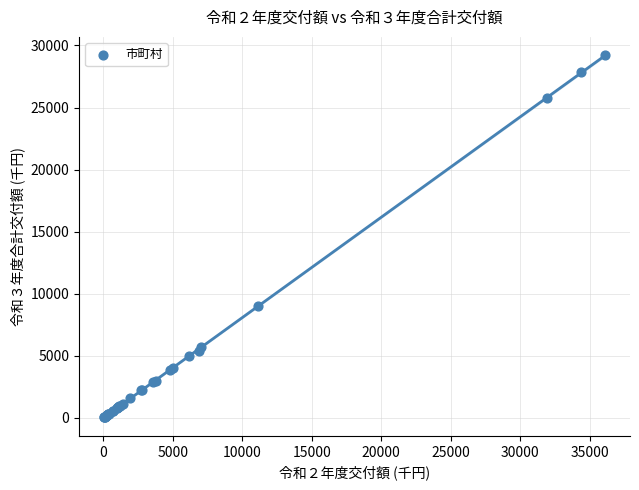

What Y value in the scatter plot is closest to 14618?

9000